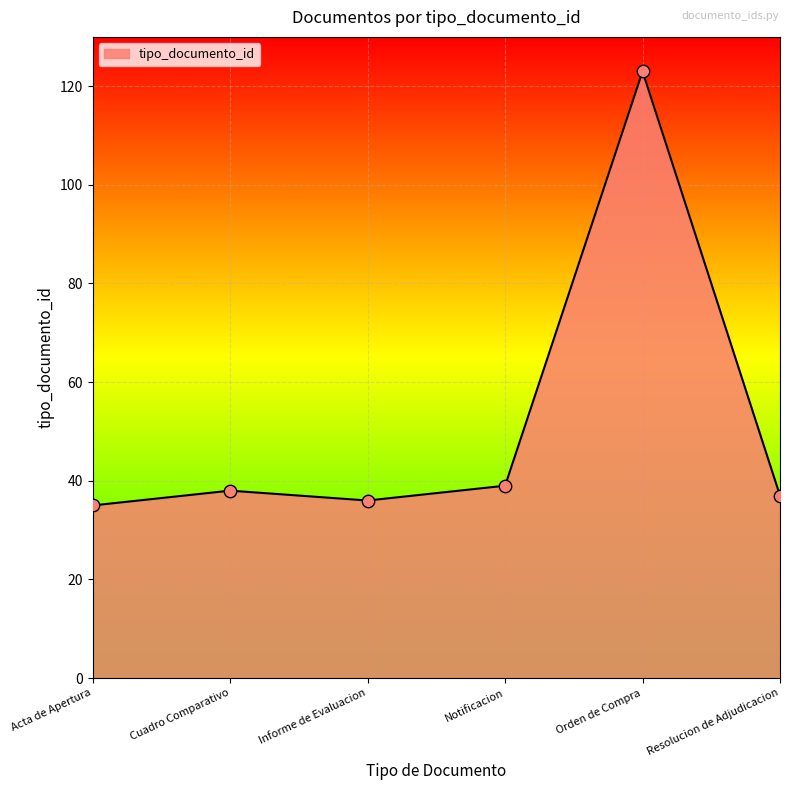

Approximately how many times larger is the value at Acta de Apertura compared to Informe de Evaluacion?

1.0